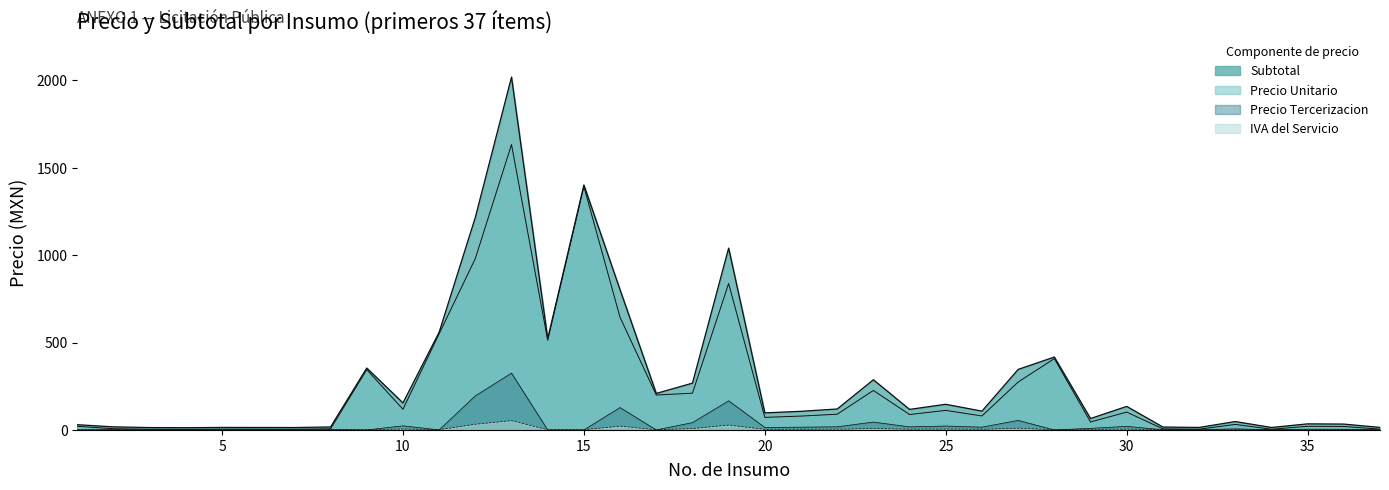

What is the greatest value displayed?

2019.6